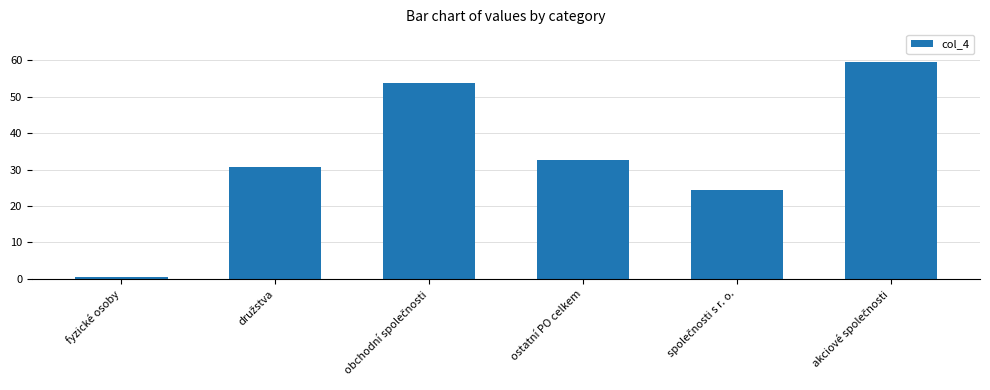

What is the label of the 6th bar from the right?

fyzické osoby